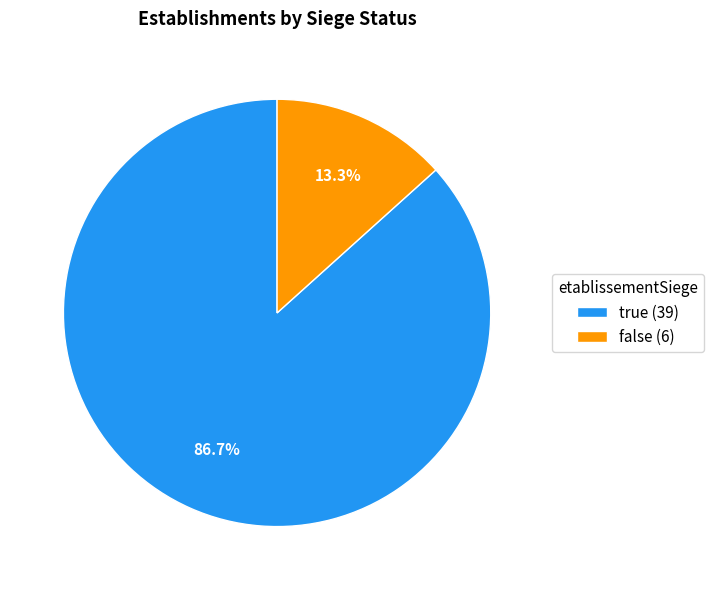

To the nearest percent, what portion does true represent?

87%